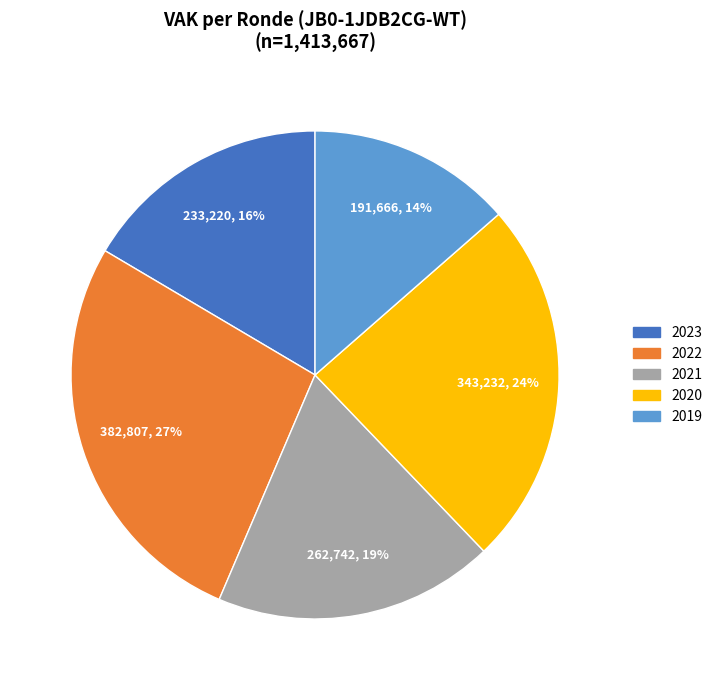

Does any single category account for the majority?

No